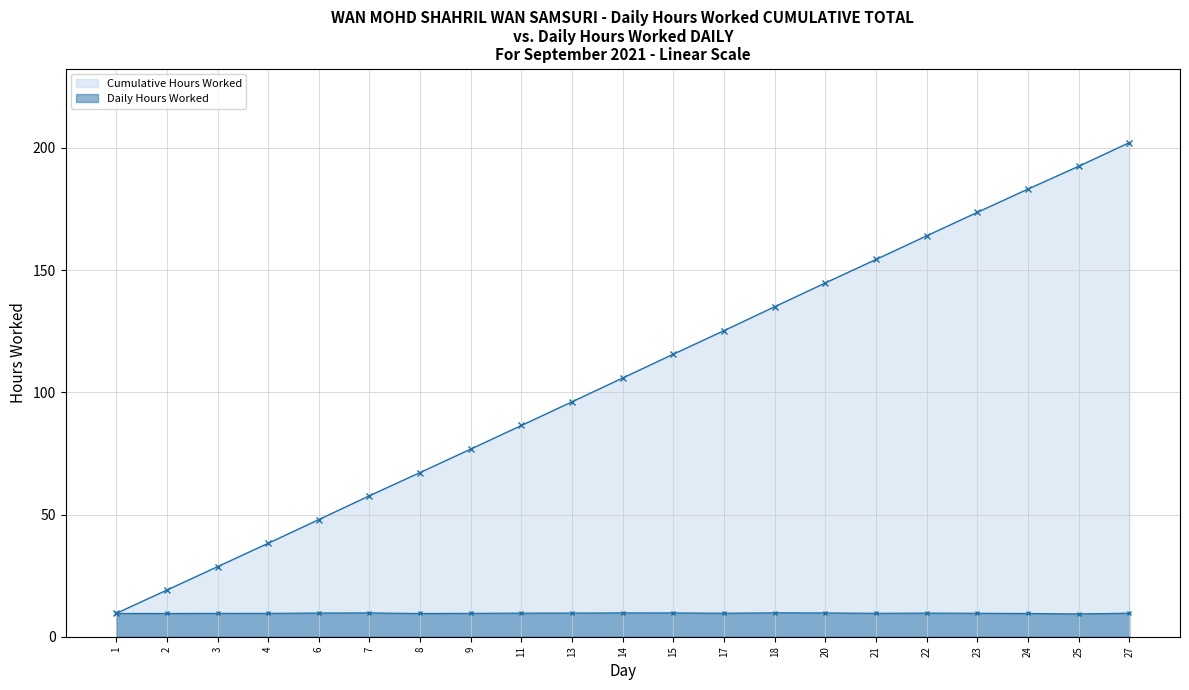

List the labels in order of Cumulative Hours Worked value, smallest first.

1, 2, 3, 4, 6, 7, 8, 9, 11, 13, 14, 15, 17, 18, 20, 21, 22, 23, 24, 25, 27